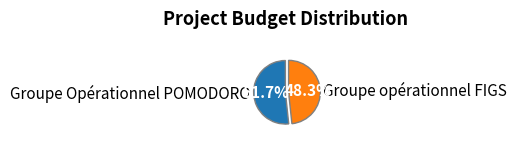

Combined, what portion of the pie is Groupe opérationnel FIGS and Groupe Opérationnel POMODORO?

100.0%